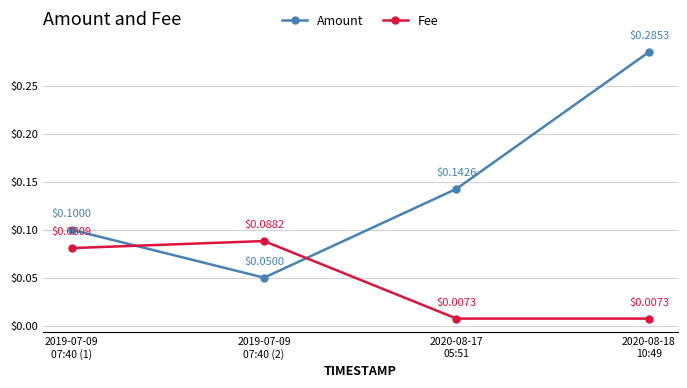

What is the label of the 1st point from the right?

2020-08-18
10:49